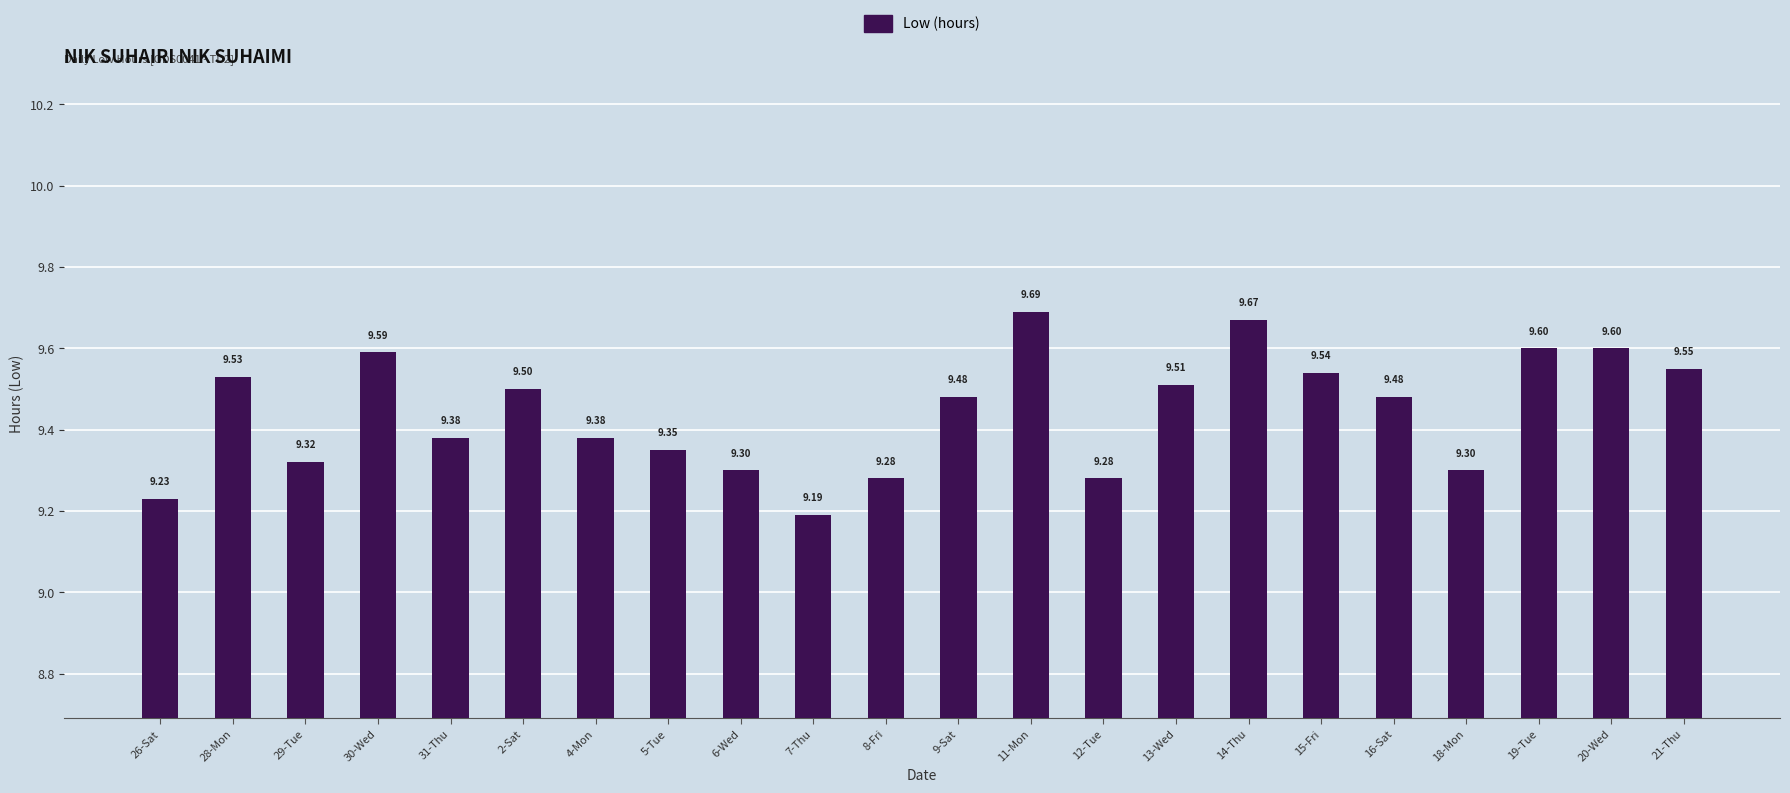

Are the bars horizontal?

No